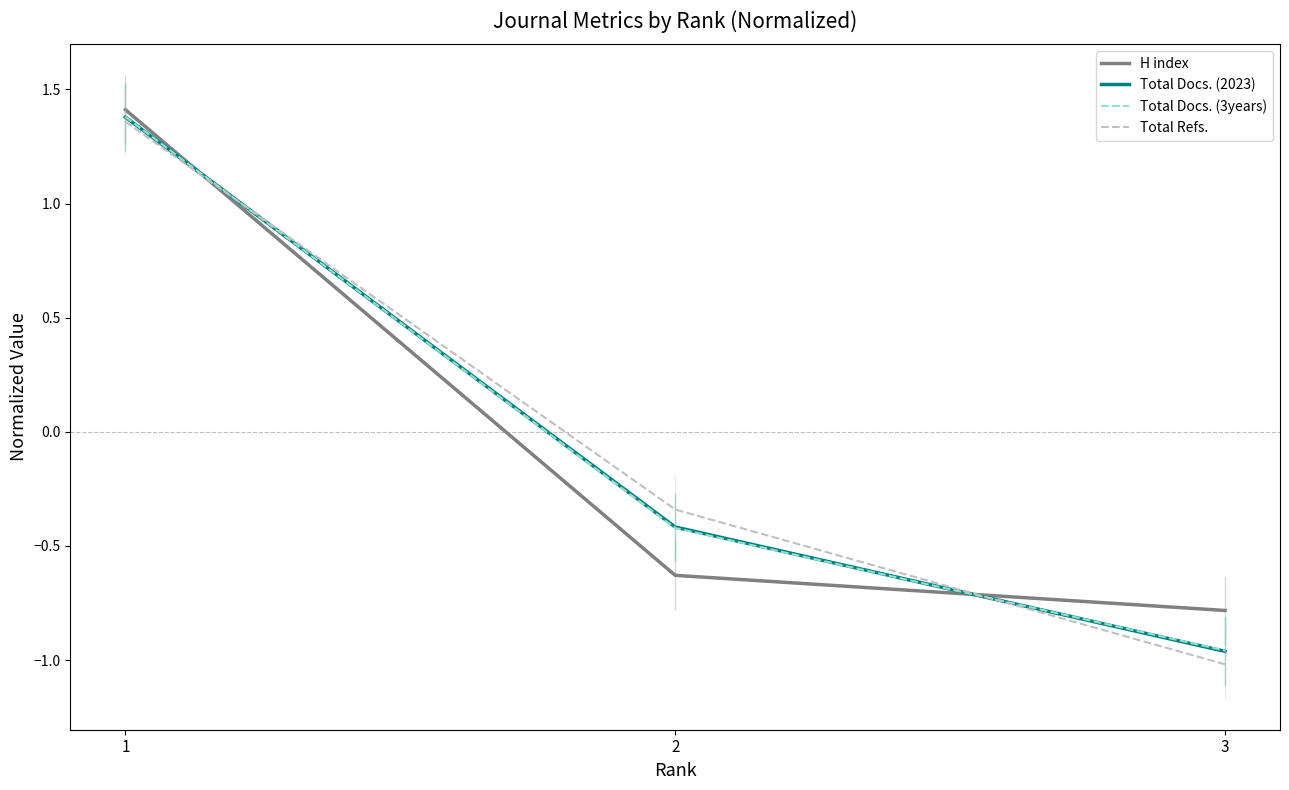

Which label corresponds to the smallest value in the chart?

3